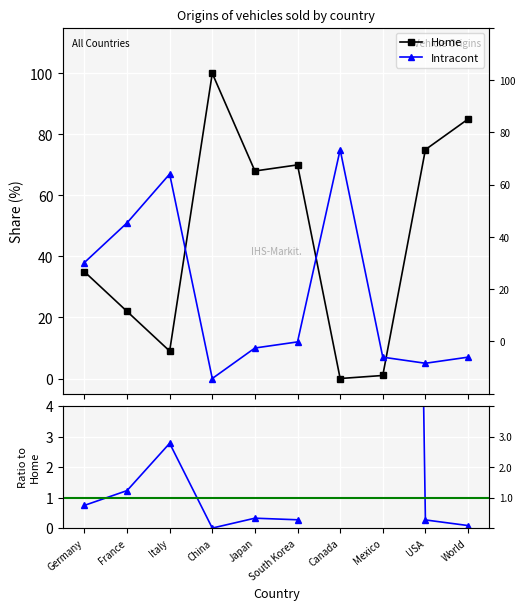

What is the difference between the highest and lowest values at World?

84.9